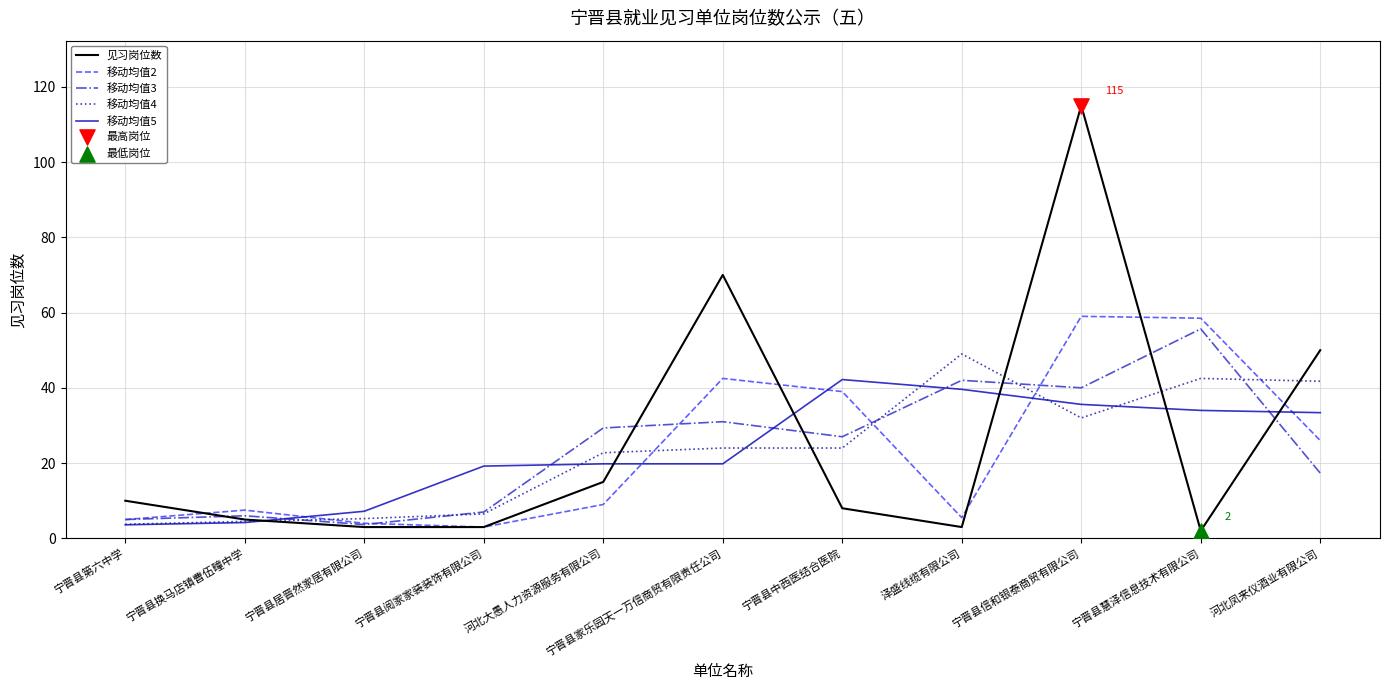

At which category is the sum across all series the highest?

宁晋县信和银泰商贸有限公司